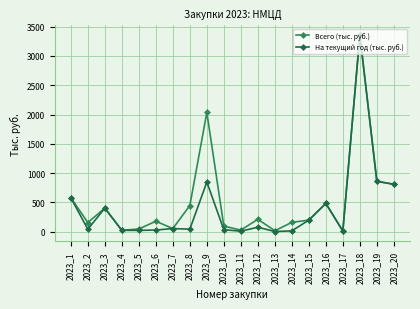

How many data points does each series have?

20